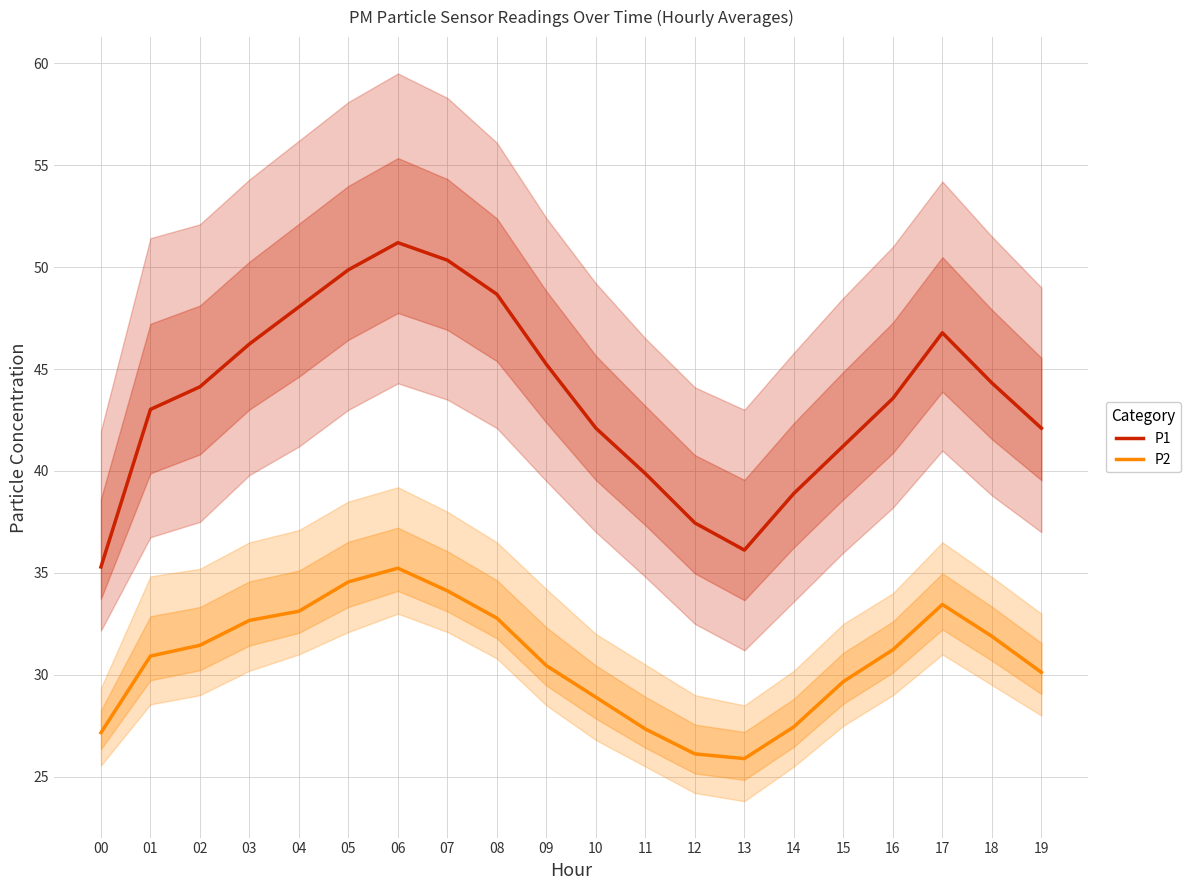

True or false: P1 has a value of 68.5 at 11.

False